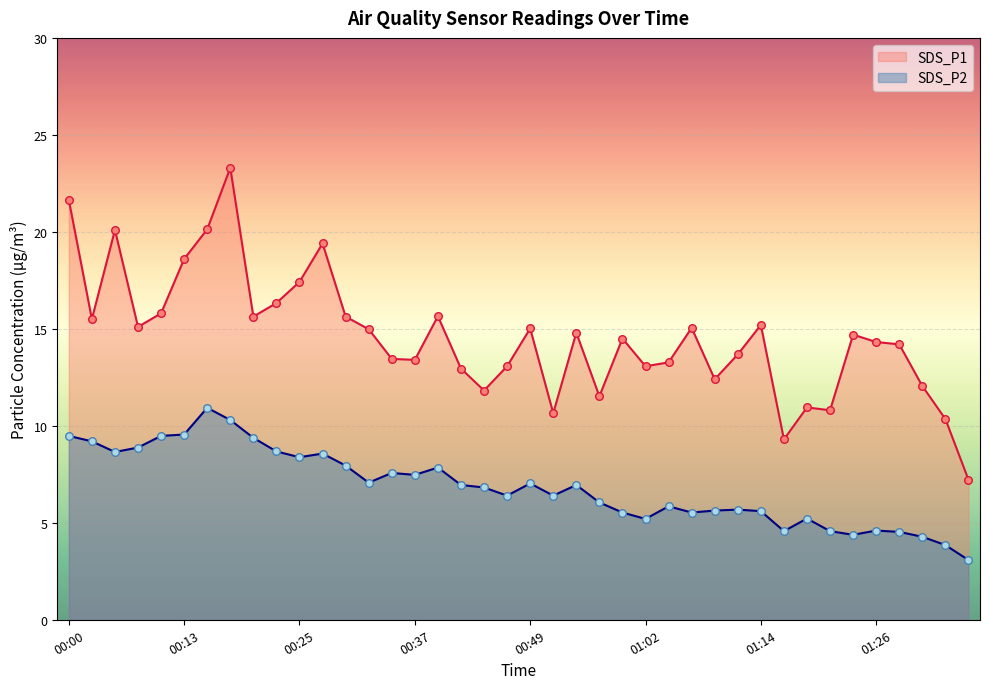

What are all the series names shown in the legend?

SDS_P1, SDS_P2